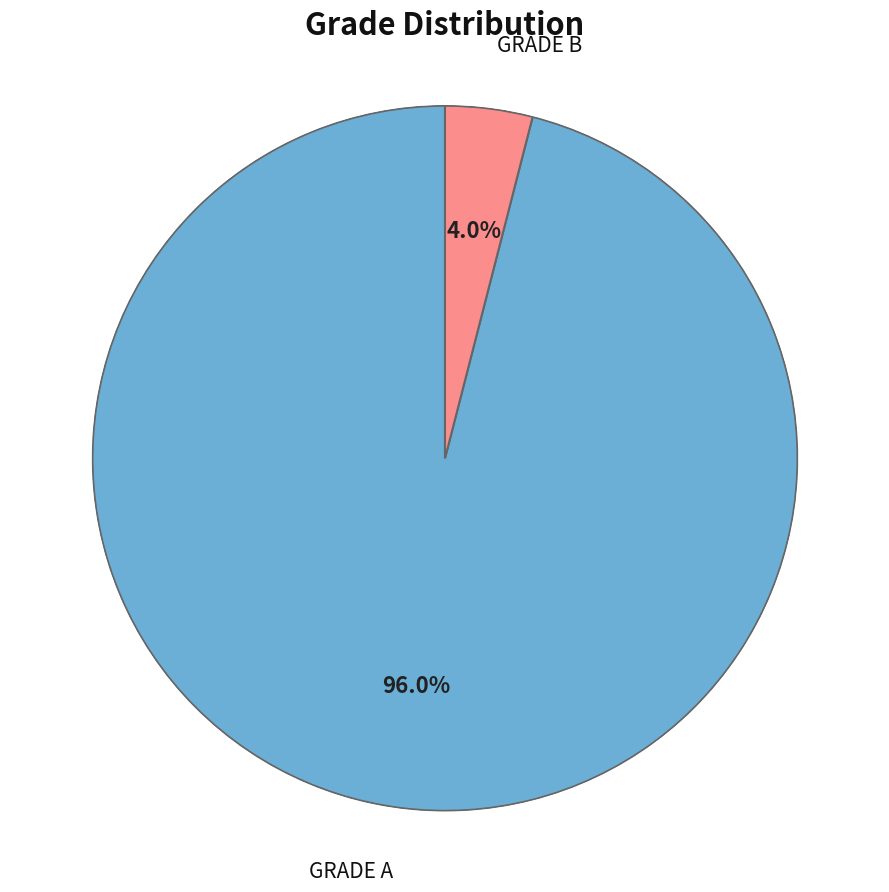

Does any single category account for the majority?

Yes